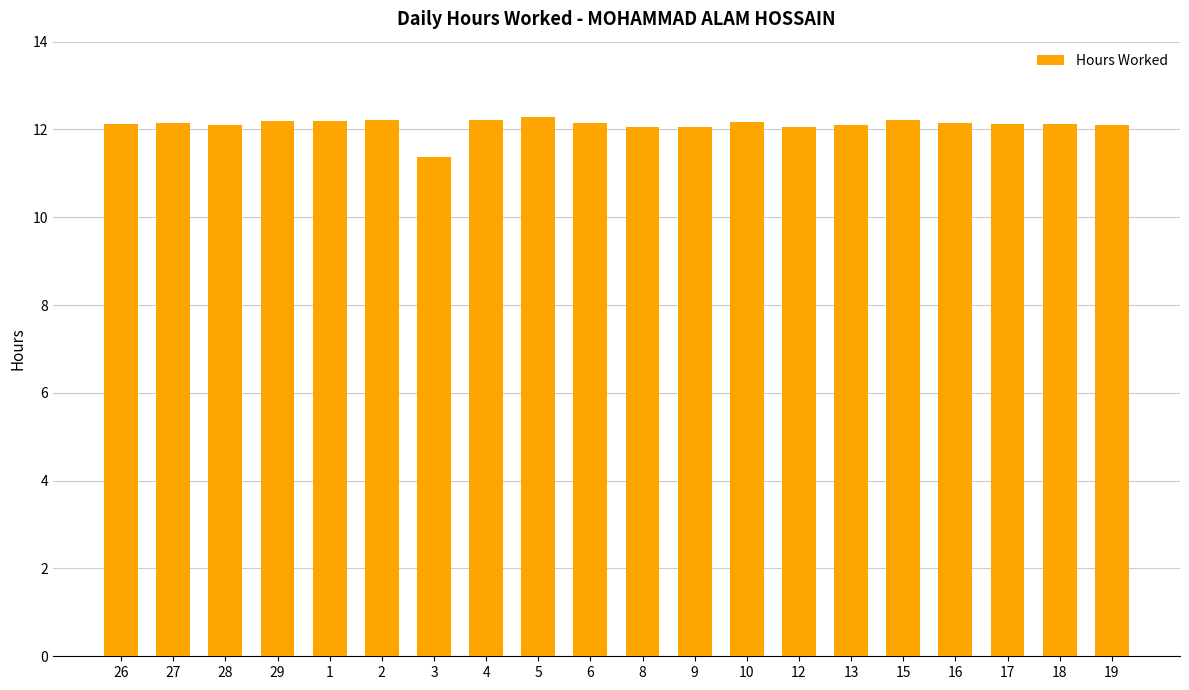

The value at 6 is 16.1. True or false?

False